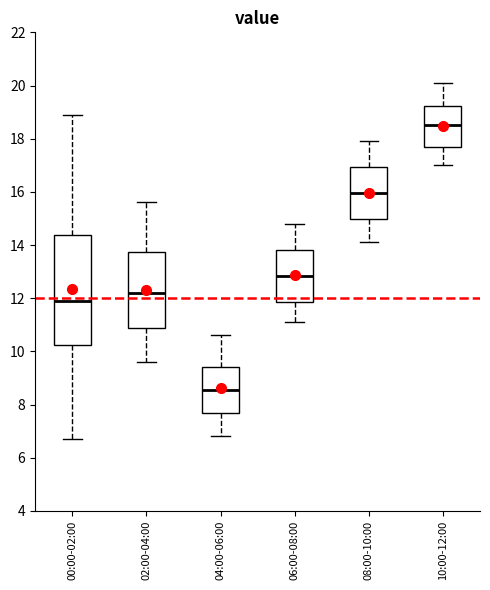

Comparing the boxes themselves (not the whiskers), which one is the tallest?

00:00-02:00